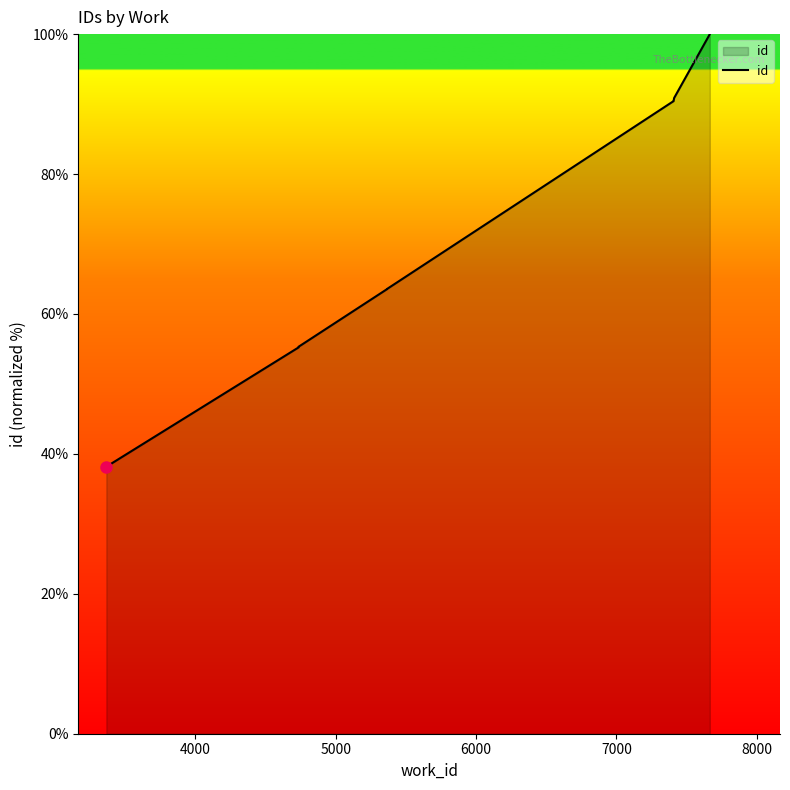

What is the value of the 6th point from the left?

90.4